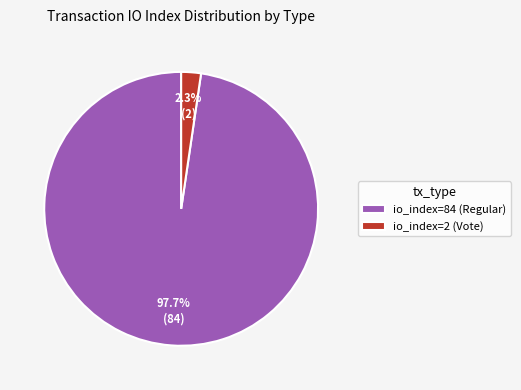

How many segments does this pie chart have?

2